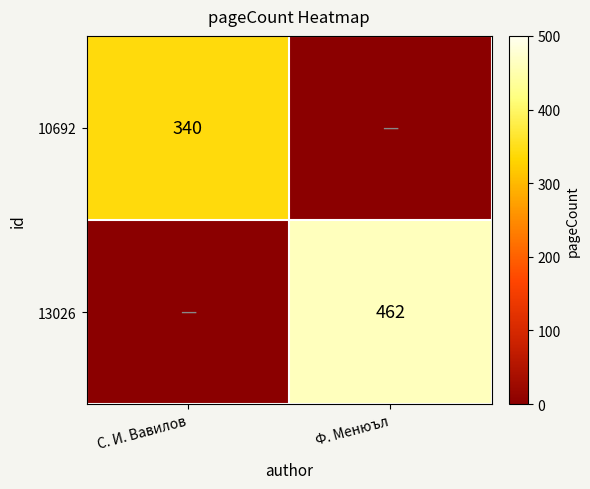

The 13026 series shows 761 at Ф. Менюъл. True or false?

False